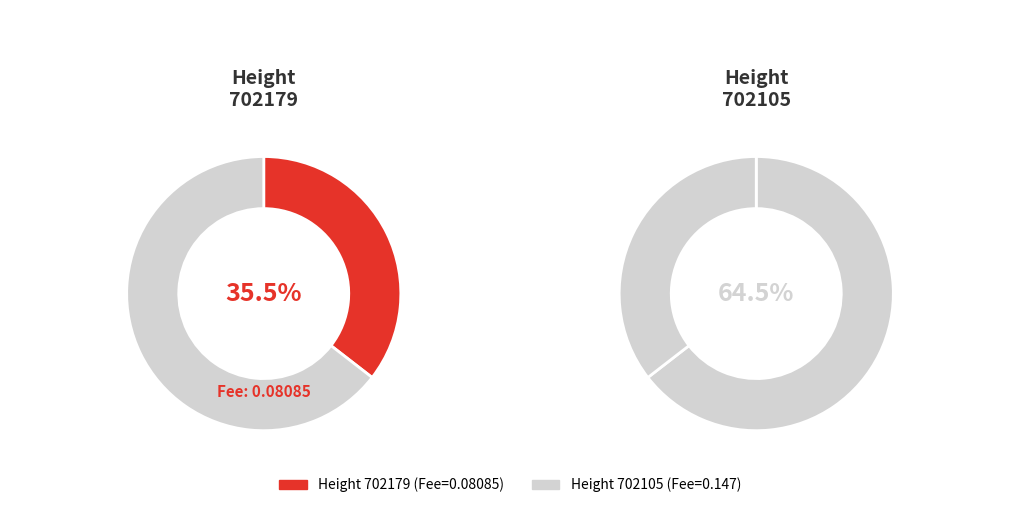

Combined, what portion of the pie is 702179 and 702105?

100.0%